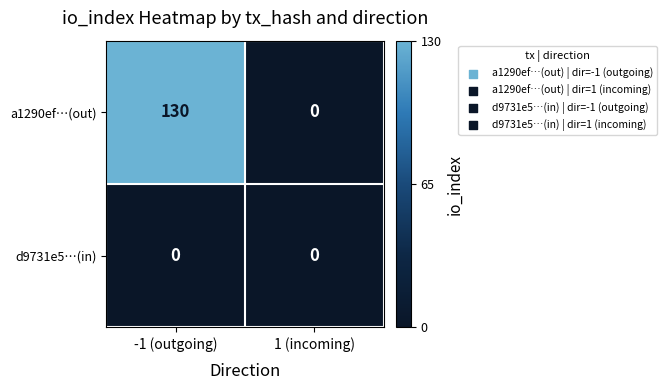

Reading right to left, list all the values displayed in this chart.

a1290ef…(out): 1 (incoming)=0	-1 (outgoing)=130
d9731e5…(in): 1 (incoming)=0	-1 (outgoing)=0